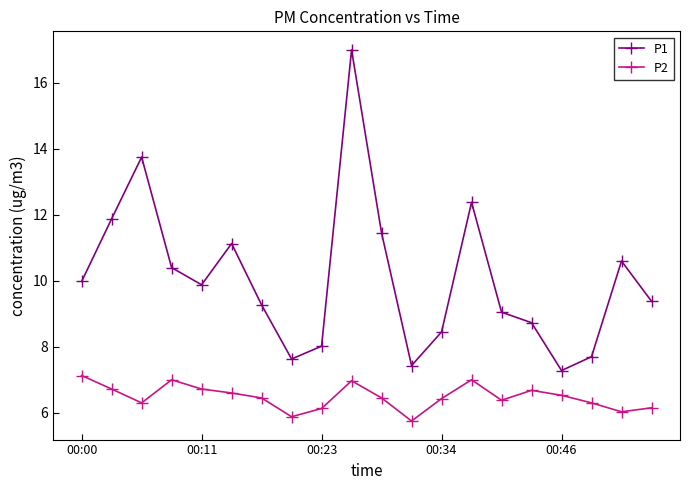

What is the smallest value displayed?

5.8